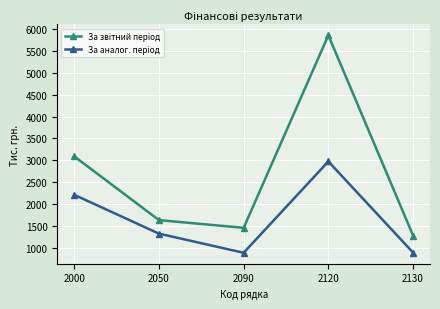

At how many categories does at least one series exceed 5034?

1